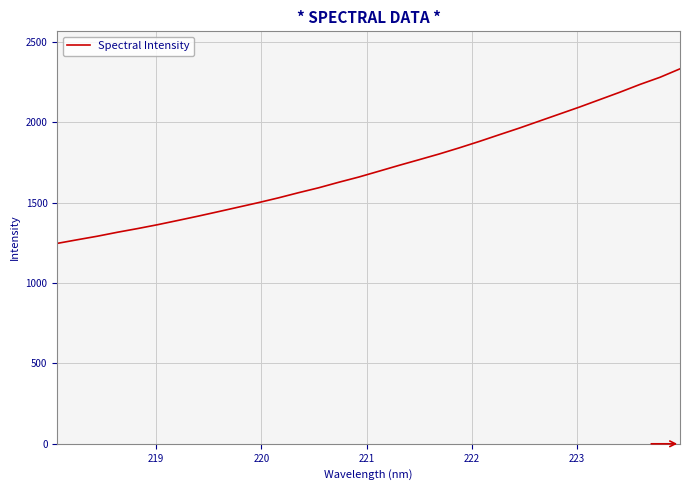

What is the smallest value displayed?

1247.3